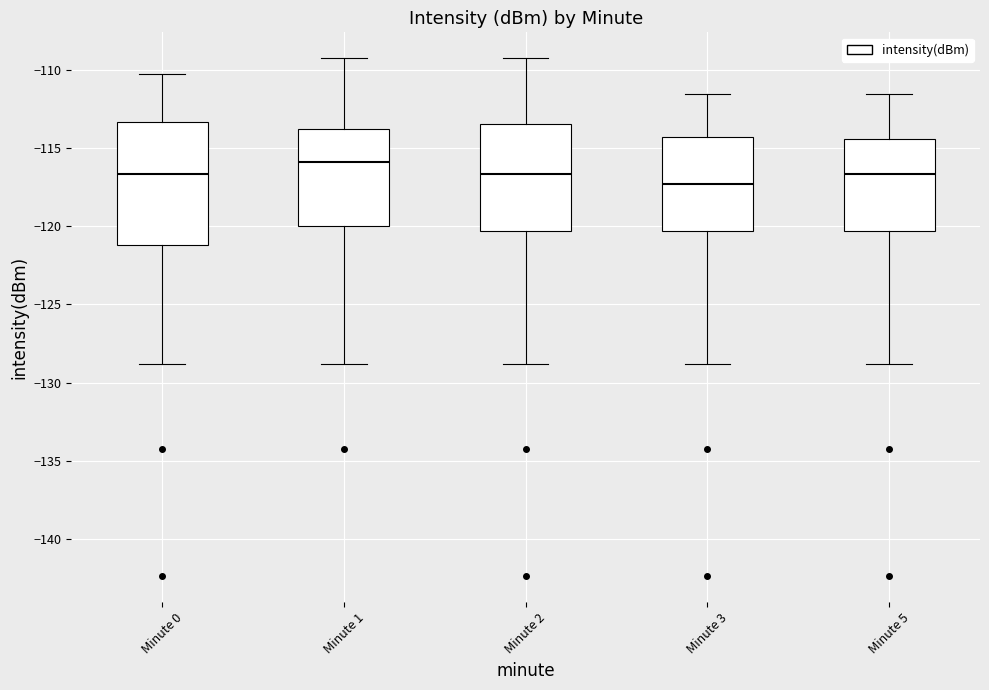

Reading left to right, read every box against the y-axis: the position of its median line, the range the box covers, and the ends of its whiskers. The values are not printed on the chart, so give them approximately, as read against the axis.

Minute 0: median -116.5, box -121.0 to -113.5, whiskers -129.0 to -110.5
Minute 1: median -116.0, box -120.0 to -114.0, whiskers -129.0 to -109.5
Minute 2: median -116.5, box -120.5 to -113.5, whiskers -129.0 to -109.5
Minute 3: median -117.5, box -120.5 to -114.5, whiskers -129.0 to -111.5
Minute 5: median -116.5, box -120.5 to -114.5, whiskers -129.0 to -111.5